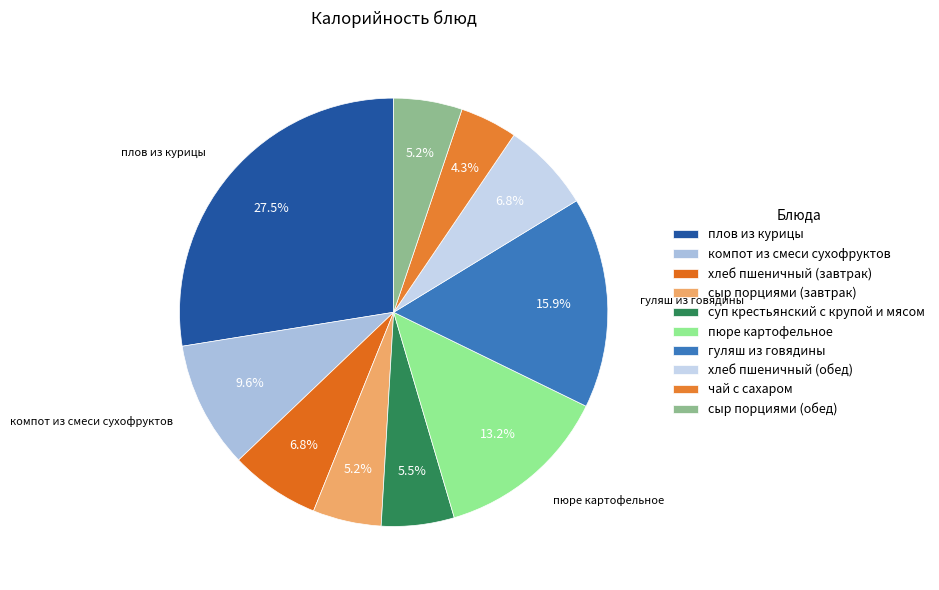

The сыр порциями (завтрак) slice represents 5% of the pie. True or false?

True